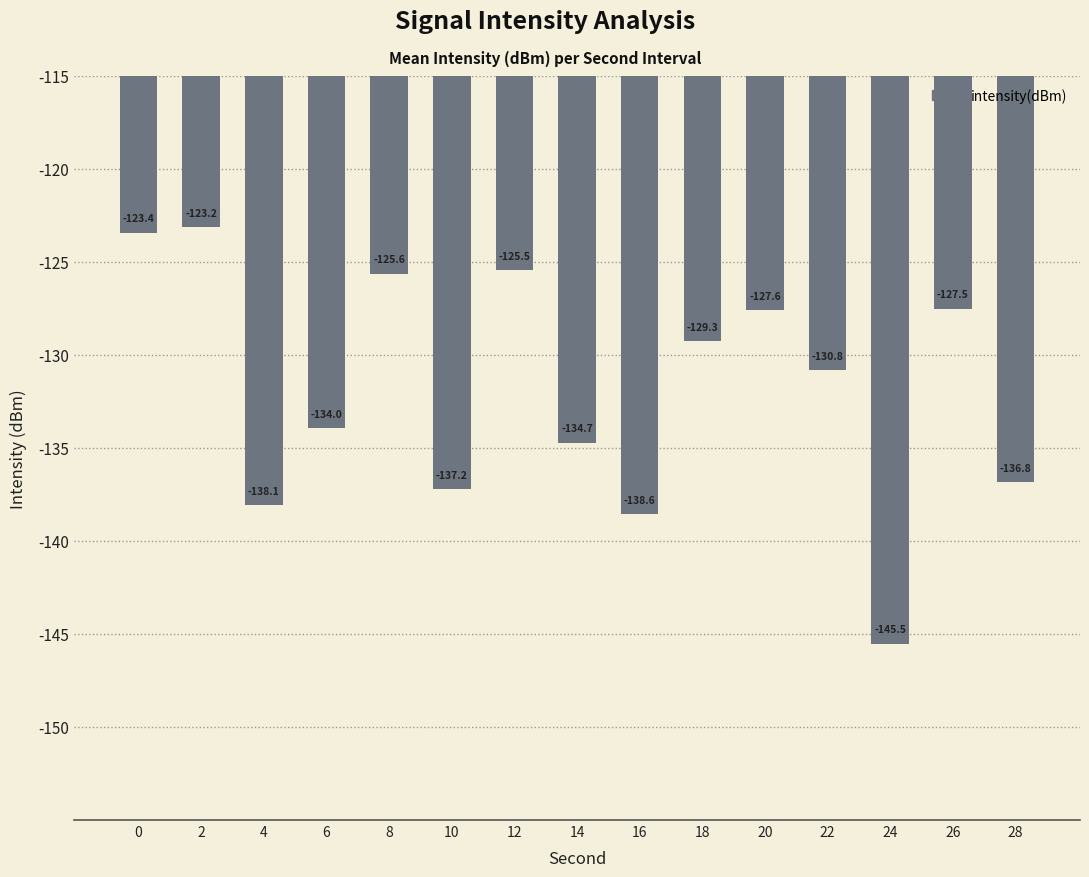

What is the value of the 9th bar from the left?

-138.6